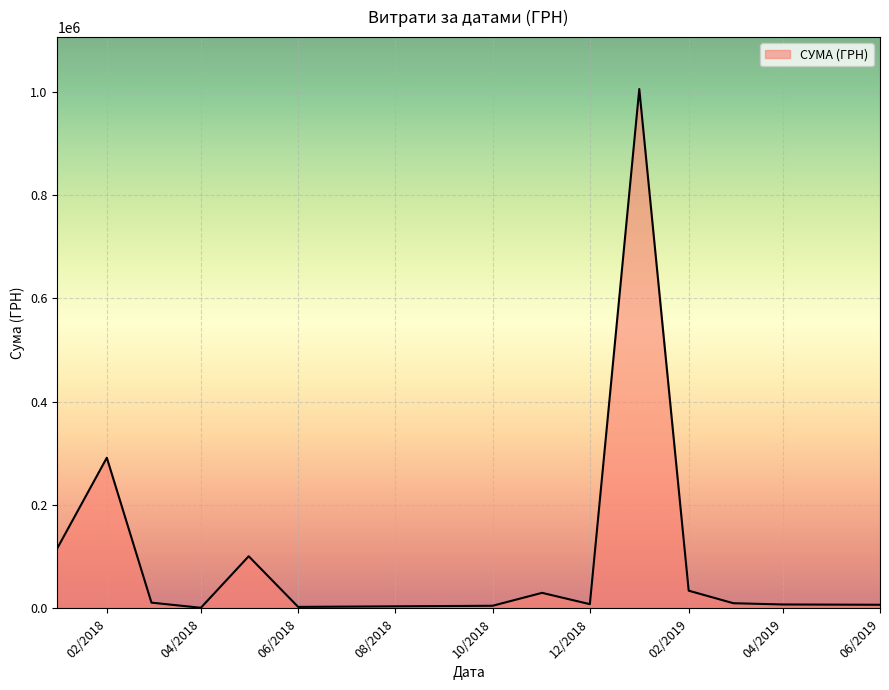

What is the difference between the maximum and minimum values?

1003679.5